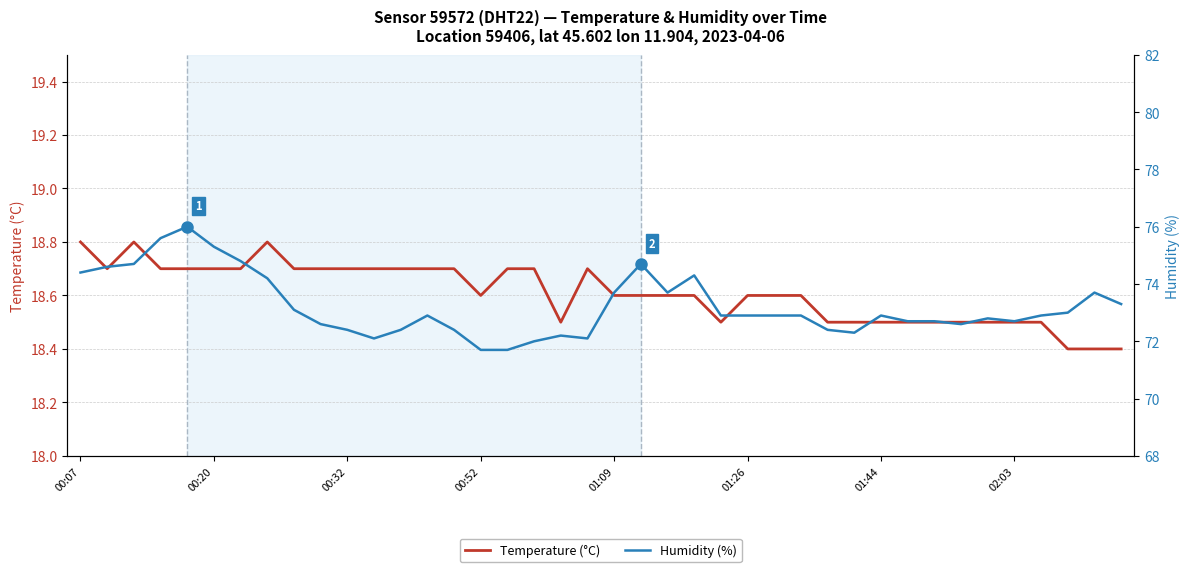

What is the minimum value shown in the chart?

18.4